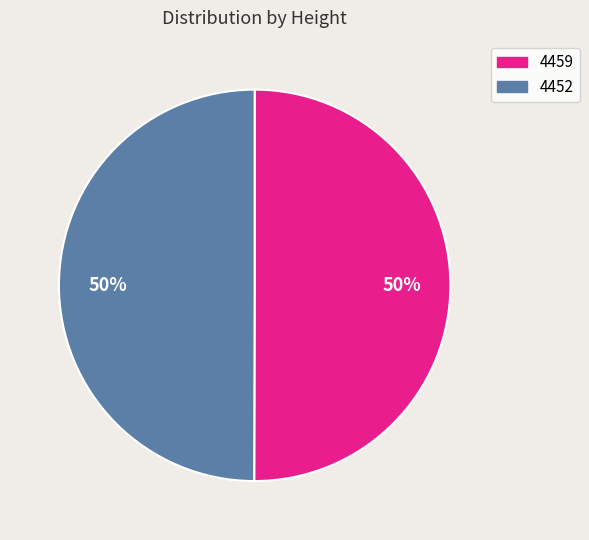

What percentage is the 4452 slice, to the nearest percent?

50%